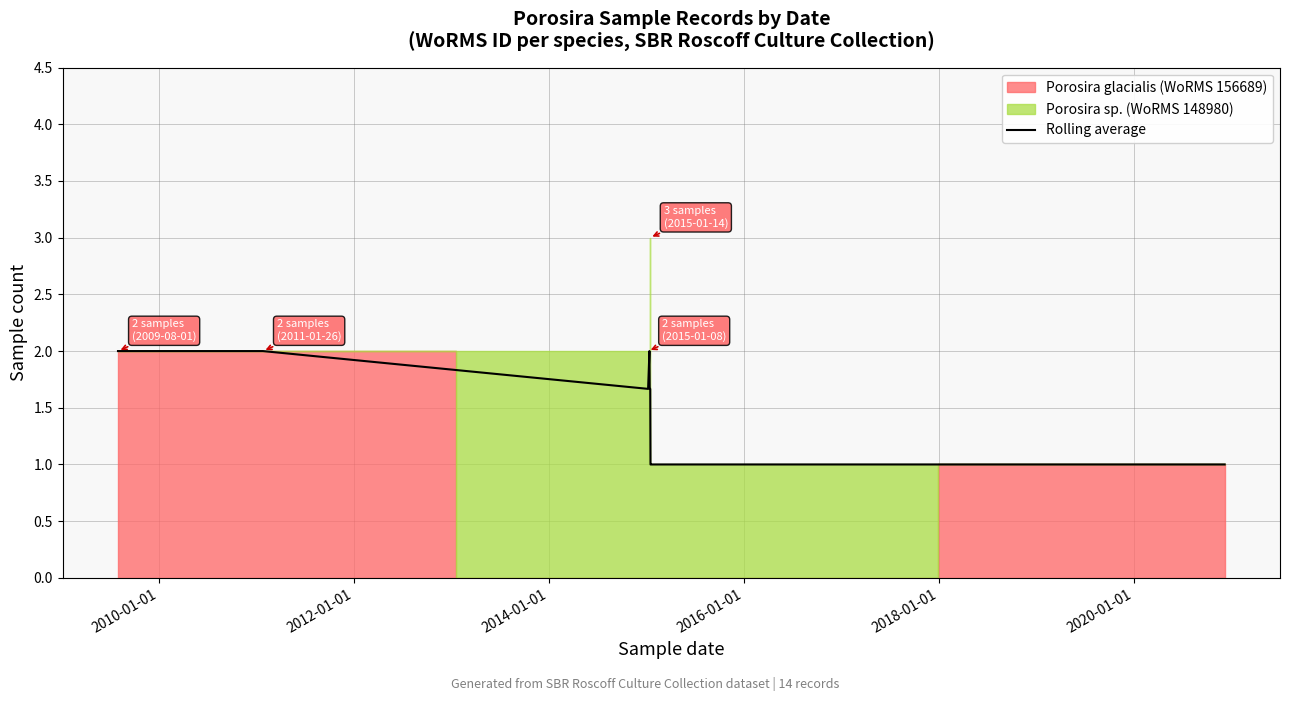

Is it true that the value at 2008-01-01 is 3.3?

False